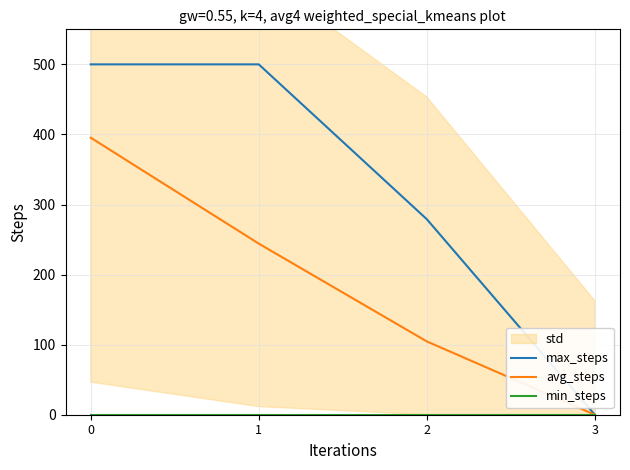

Reading left to right, extract all data points from this chart.

max_steps: 500.0	500.0	279.1	0.0
avg_steps: 395.3	244.2	104.7	0.0
min_steps: 0.0	0.0	0.0	0.0